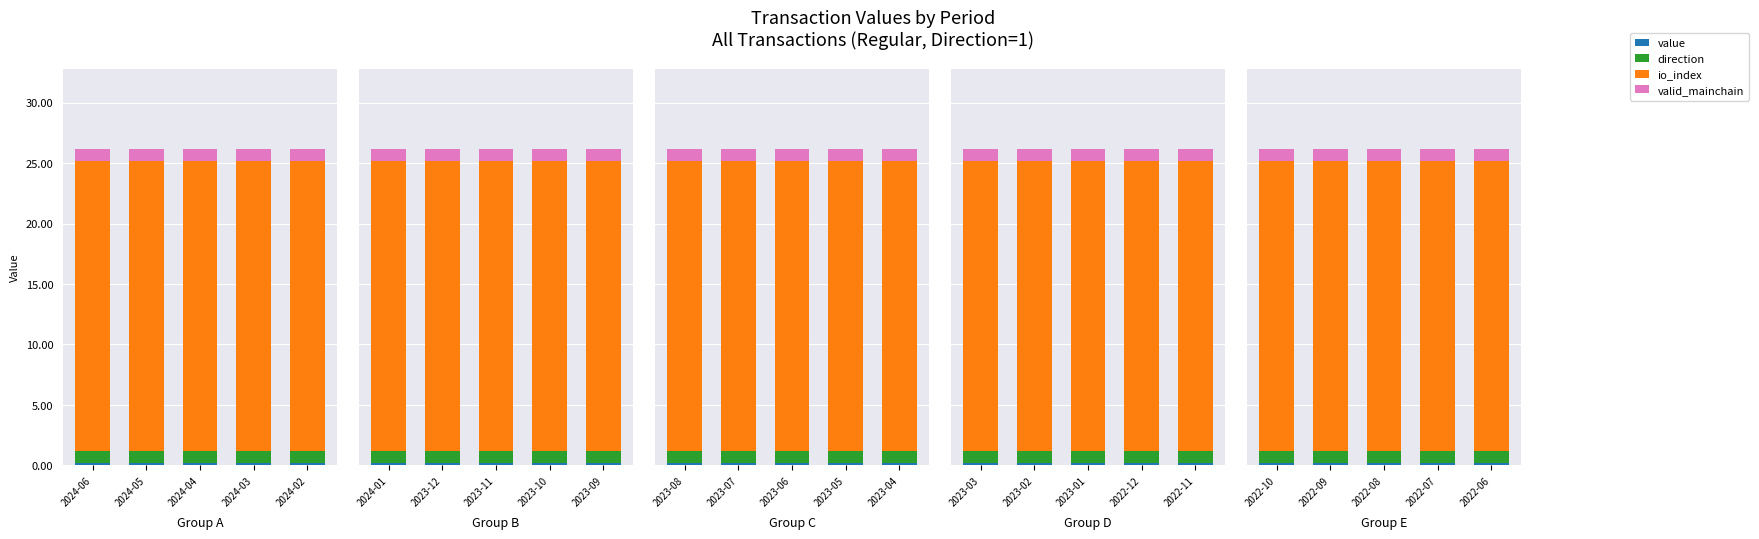

Is the value of direction at 2022-06 greater than the value of value at 2022-09?

Yes